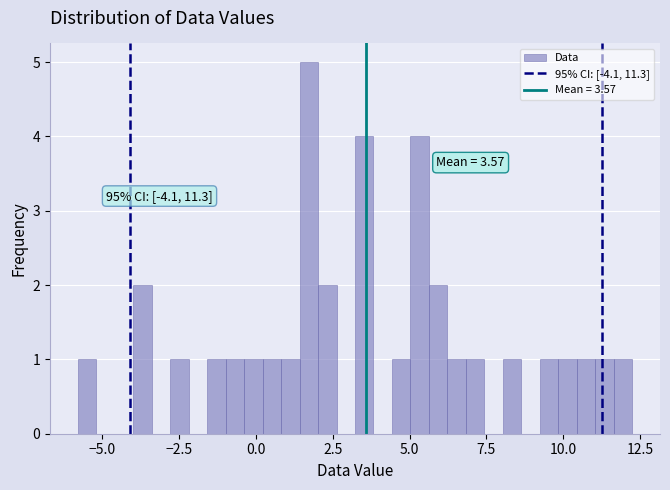

Read against the x-axis, roughly where is the centre of the tallest bar?

1.5